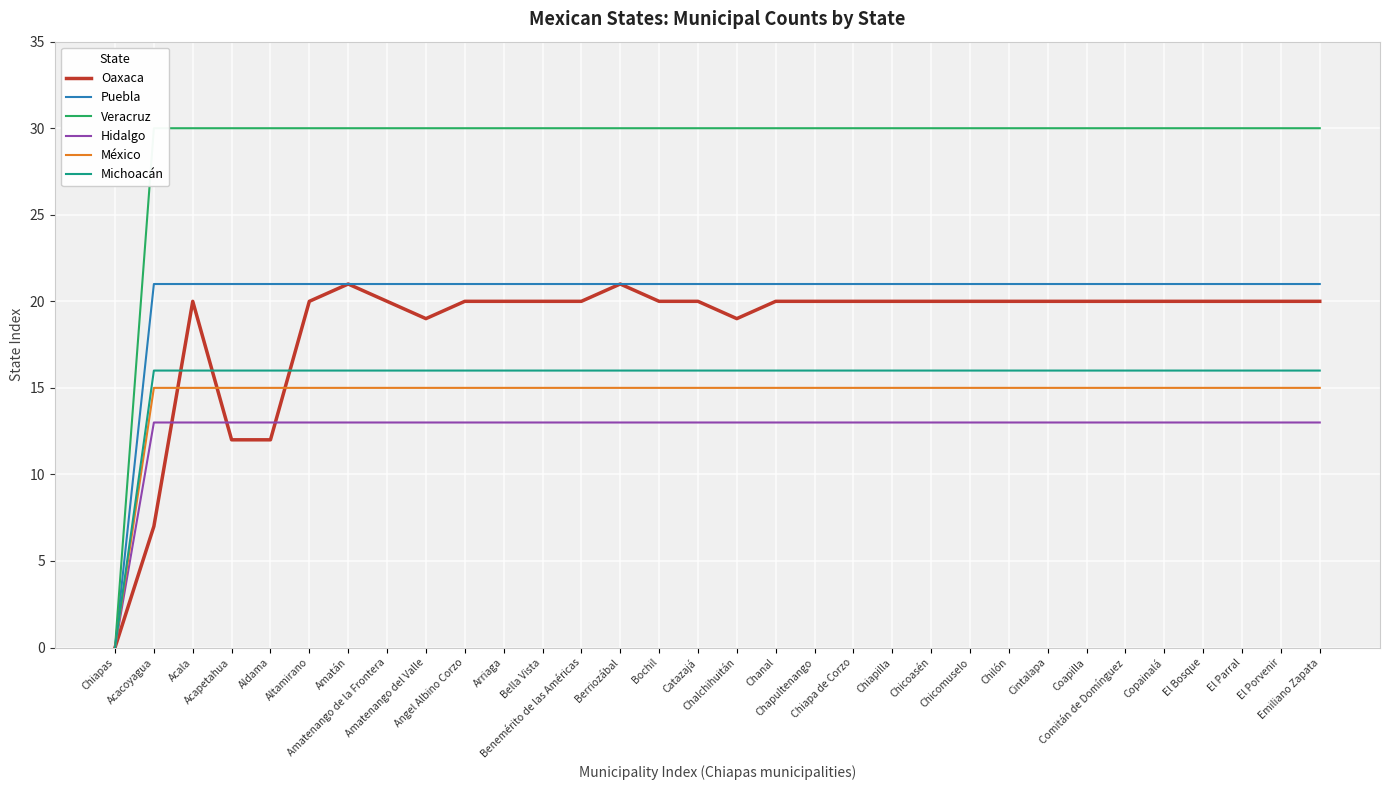

Reading left to right, transcribe all the data shown in this chart.

Oaxaca: 0	7	20	12	12	20	21	20	19	20	20	20	20	21	20	20	19	20	20	20	20	20	20	20	20	20	20	20	20	20	20	20
Puebla: 0	21	21	21	21	21	21	21	21	21	21	21	21	21	21	21	21	21	21	21	21	21	21	21	21	21	21	21	21	21	21	21
Veracruz: 0	30	30	30	30	30	30	30	30	30	30	30	30	30	30	30	30	30	30	30	30	30	30	30	30	30	30	30	30	30	30	30
Hidalgo: 0	13	13	13	13	13	13	13	13	13	13	13	13	13	13	13	13	13	13	13	13	13	13	13	13	13	13	13	13	13	13	13
México: 0	15	15	15	15	15	15	15	15	15	15	15	15	15	15	15	15	15	15	15	15	15	15	15	15	15	15	15	15	15	15	15
Michoacán: 0	16	16	16	16	16	16	16	16	16	16	16	16	16	16	16	16	16	16	16	16	16	16	16	16	16	16	16	16	16	16	16